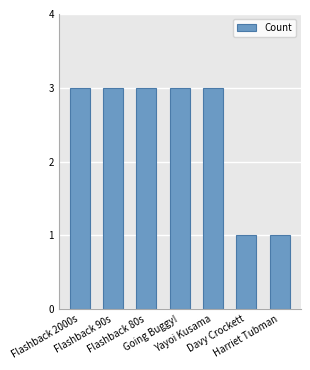

What is the value of the 7th bar from the left?

1